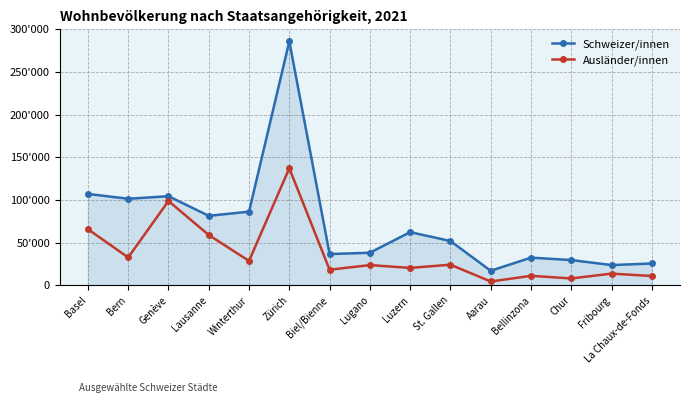

What are all the series names shown in the legend?

Schweizer/innen, Ausländer/innen